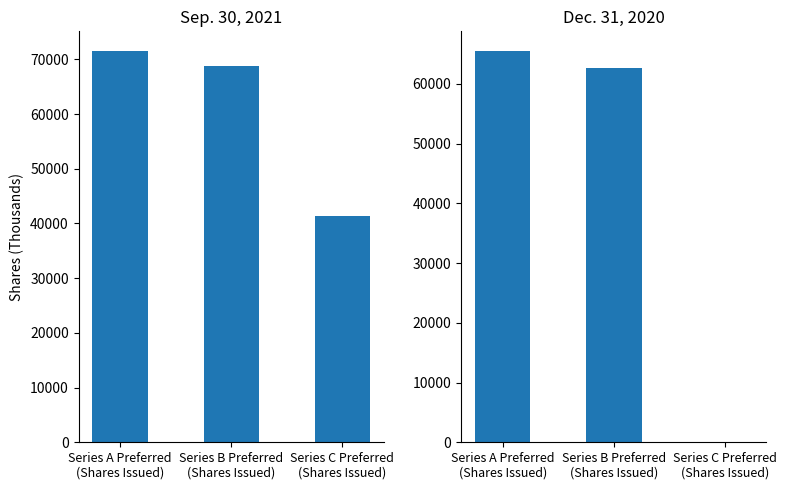

Read the Dec. 31, 2020 value at Series A Preferred
(Shares Issued), to the nearest 100.

65500